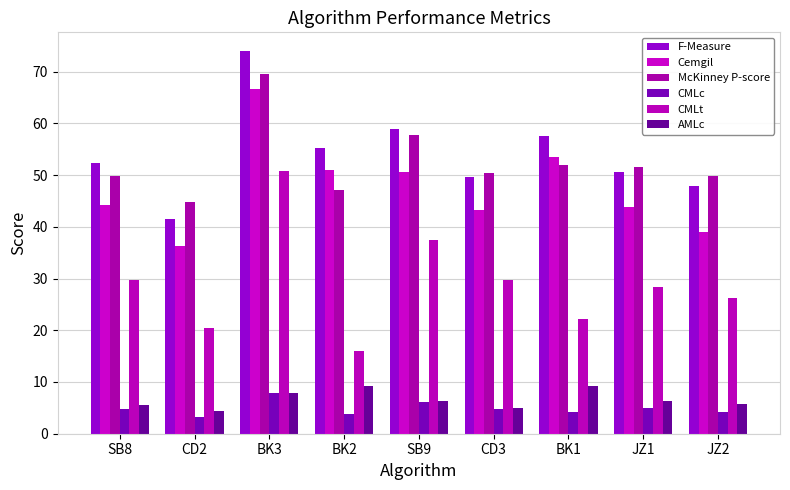

What is the difference between the highest and lowest values at CD2?

41.5